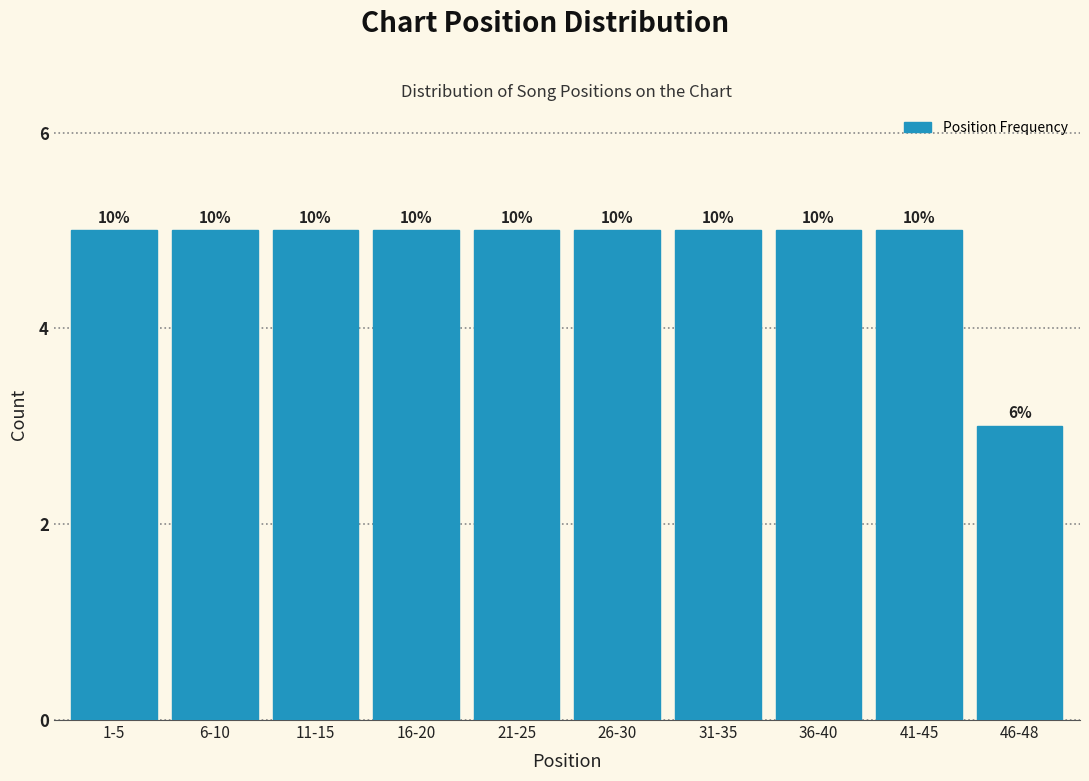

How many bars are there in total?

10